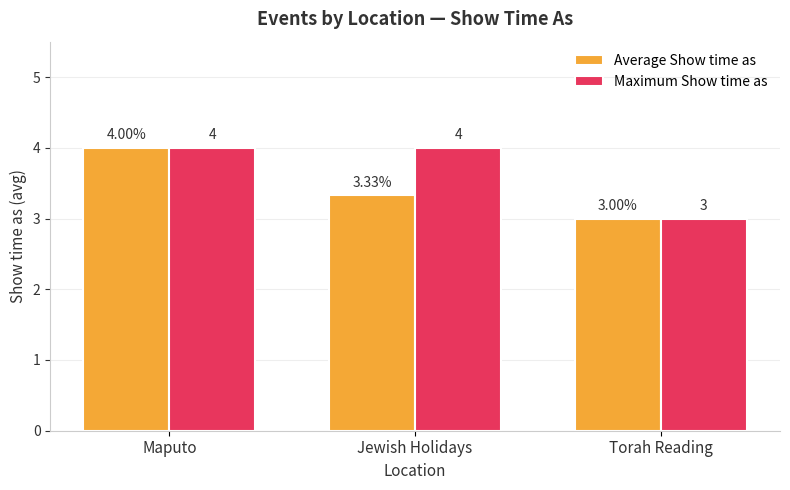

Does the chart contain any negative values?

No